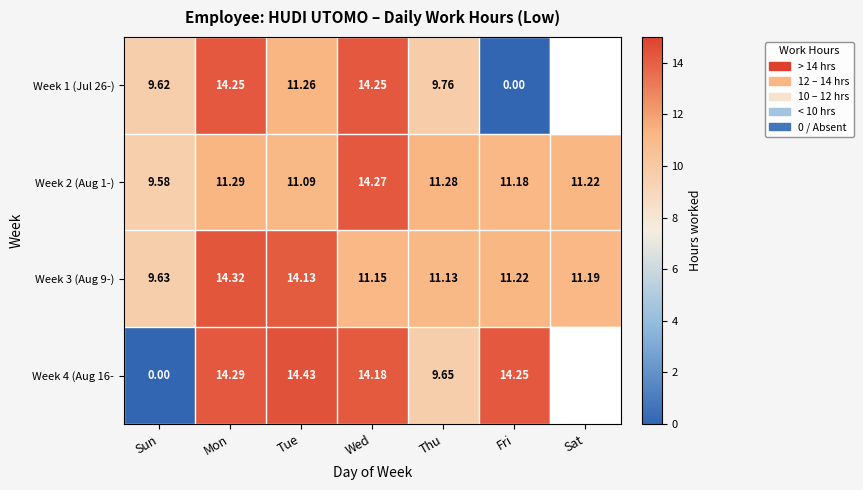

What is the spread (max minus min) of values at Thu?

1.6